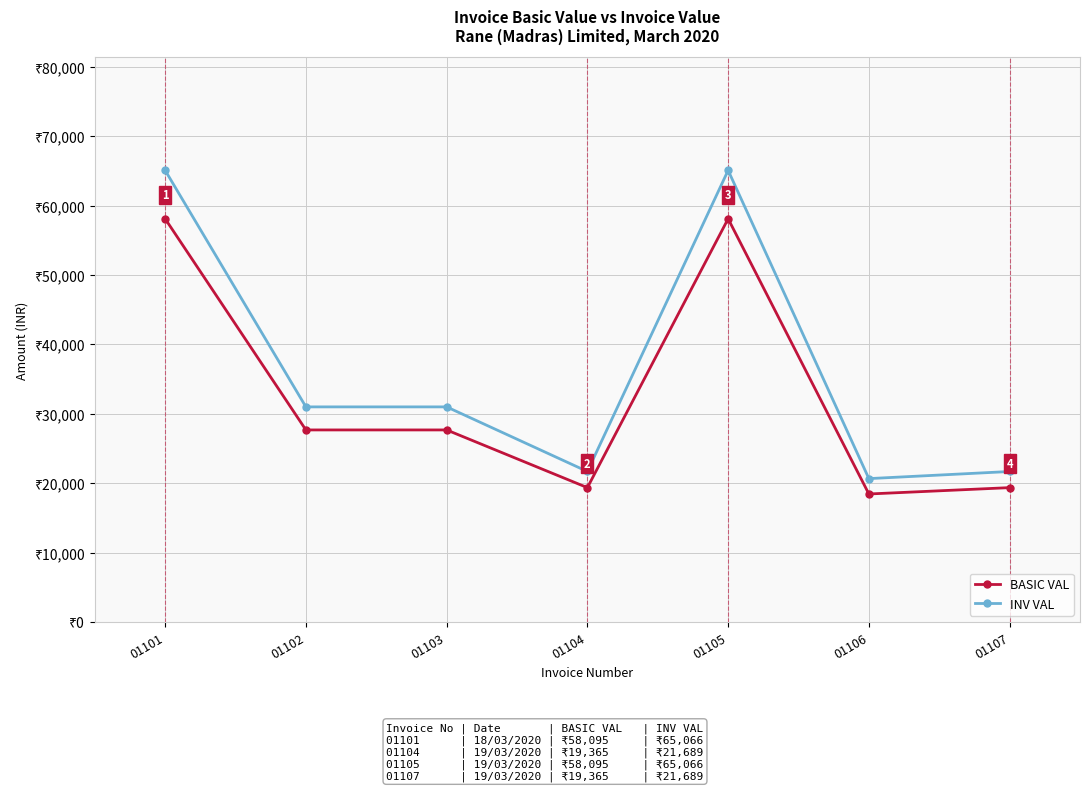

Which series has the widest spread of values?

INV VAL